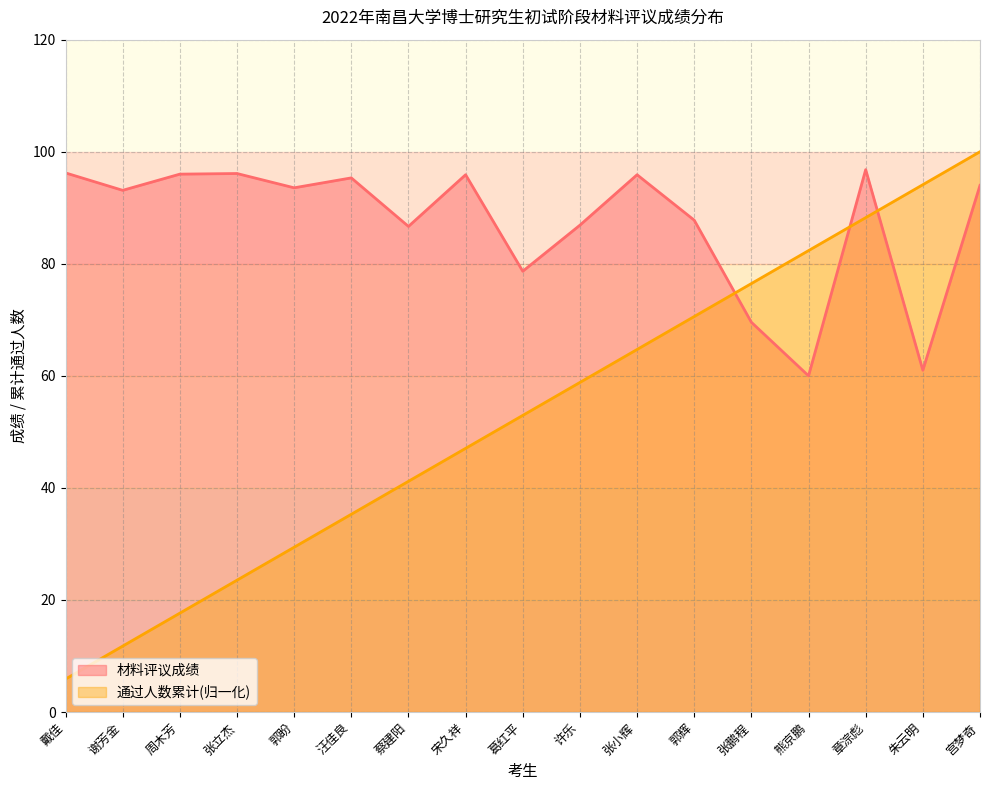

How many times do 通过人数累计 and 材料评议成绩 cross each other?

3